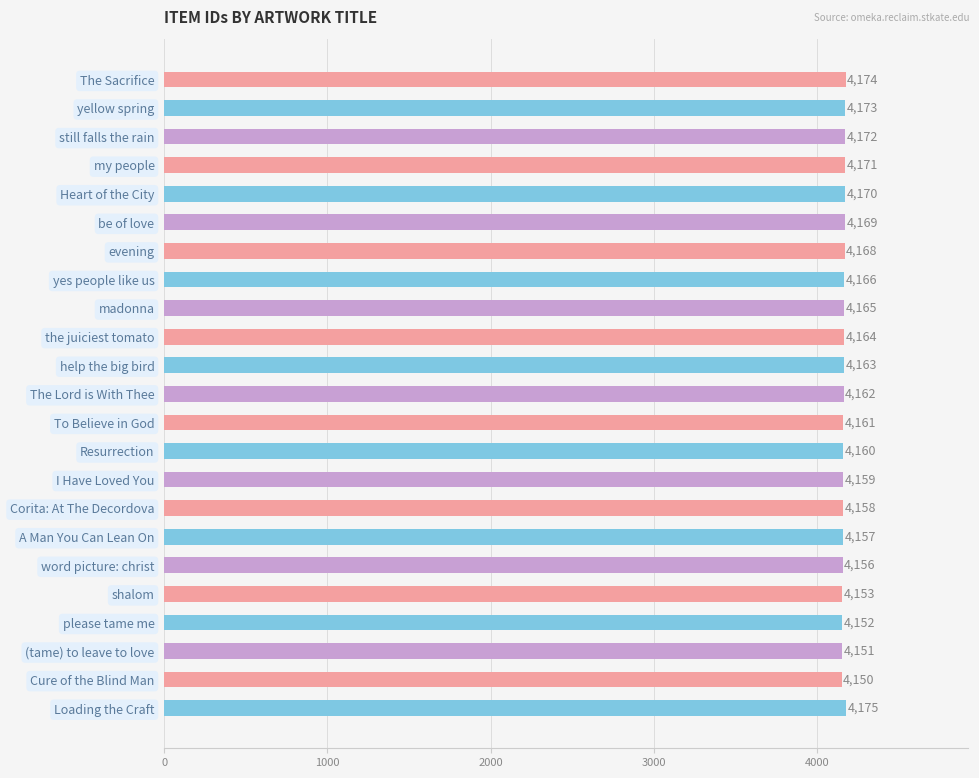

What is the maximum value shown in the chart?

4175